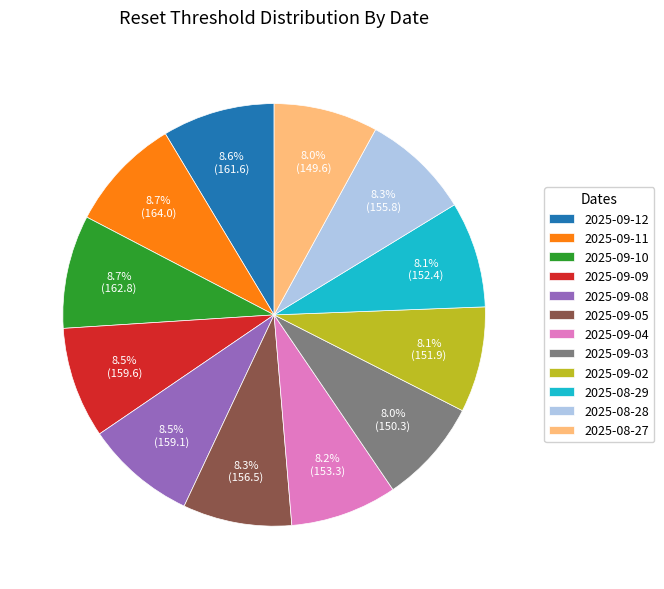

To the nearest percent, what is the average slice percentage?

8%